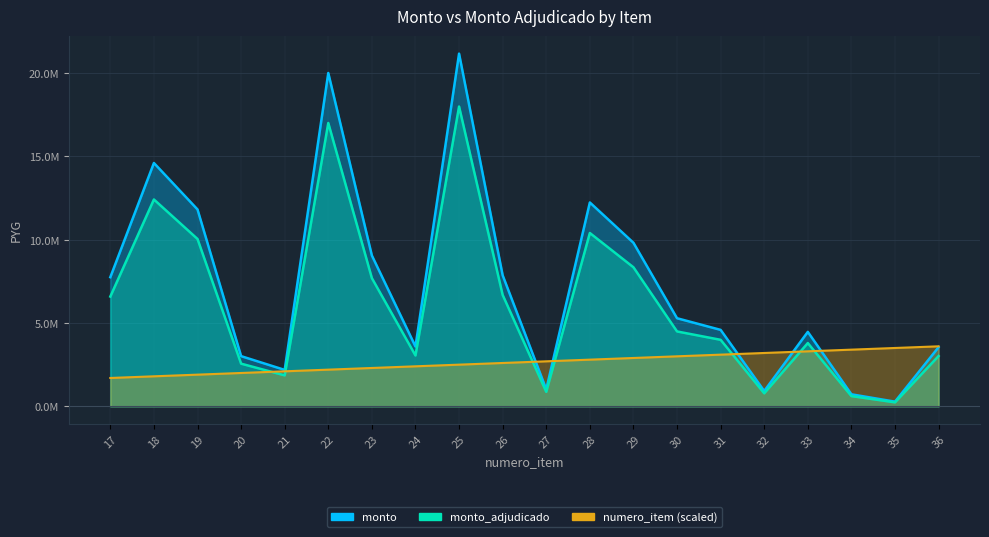

Does the chart display data point markers on the line(s)?

No